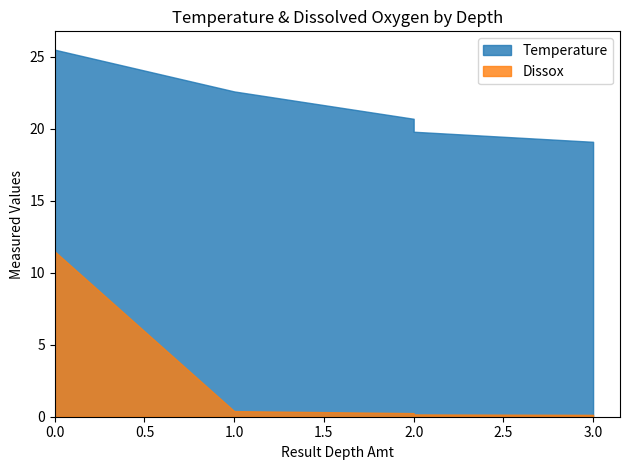

What is the maximum value shown in the chart?

25.5